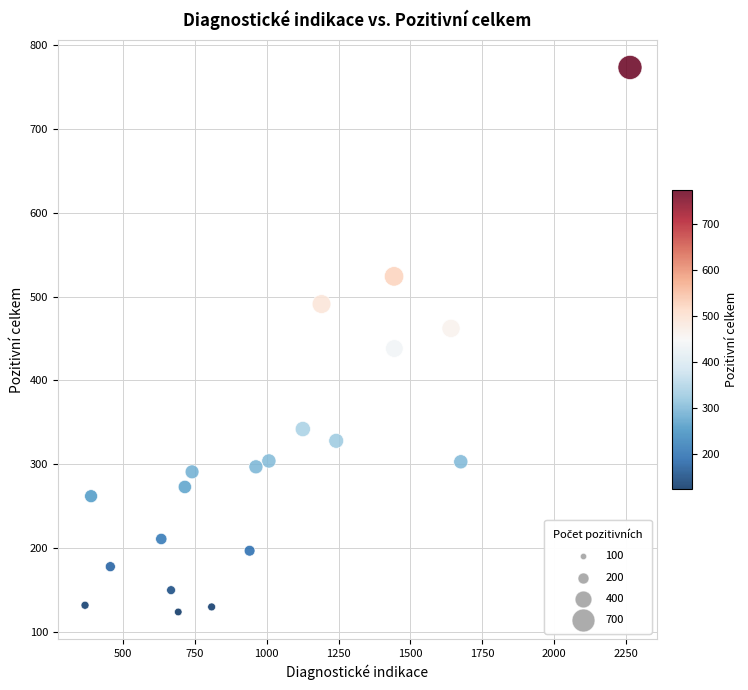

What is the range of X values (max minus min)?

1894